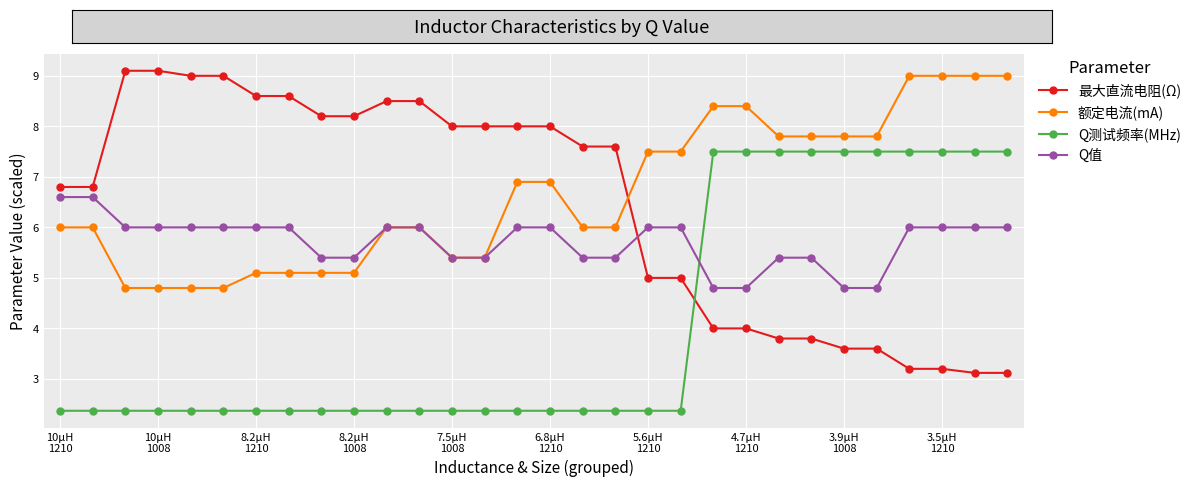

Reading right to left, transcribe all the data shown in this chart.

最大直流电阻(Ω): 3.1	3.1	3.2	3.2	3.6	3.6	3.8	3.8	4.0	4.0	5.0	5.0	7.6	7.6	8.0	8.0	8.0	8.0	8.5	8.5	8.2	8.2	8.6	8.6	9.0	9.0	9.1	9.1	6.8	6.8
额定电流(mA): 9.0	9.0	9.0	9.0	7.8	7.8	7.8	7.8	8.4	8.4	7.5	7.5	6.0	6.0	6.9	6.9	5.4	5.4	6.0	6.0	5.1	5.1	5.1	5.1	4.8	4.8	4.8	4.8	6.0	6.0
Q测试频率(MHz): 7.5	7.5	7.5	7.5	7.5	7.5	7.5	7.5	7.5	7.5	2.4	2.4	2.4	2.4	2.4	2.4	2.4	2.4	2.4	2.4	2.4	2.4	2.4	2.4	2.4	2.4	2.4	2.4	2.4	2.4
Q值: 6.0	6.0	6.0	6.0	4.8	4.8	5.4	5.4	4.8	4.8	6.0	6.0	5.4	5.4	6.0	6.0	5.4	5.4	6.0	6.0	5.4	5.4	6.0	6.0	6.0	6.0	6.0	6.0	6.6	6.6